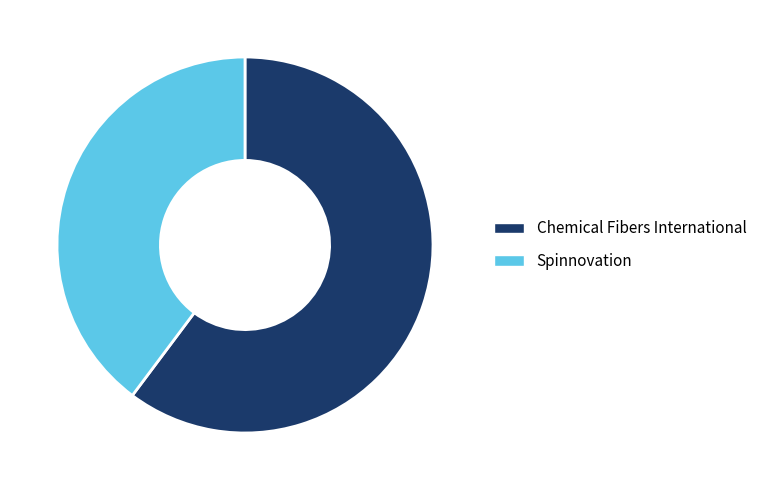

Is it true that Chemical Fibers International is 71% of the pie?

False